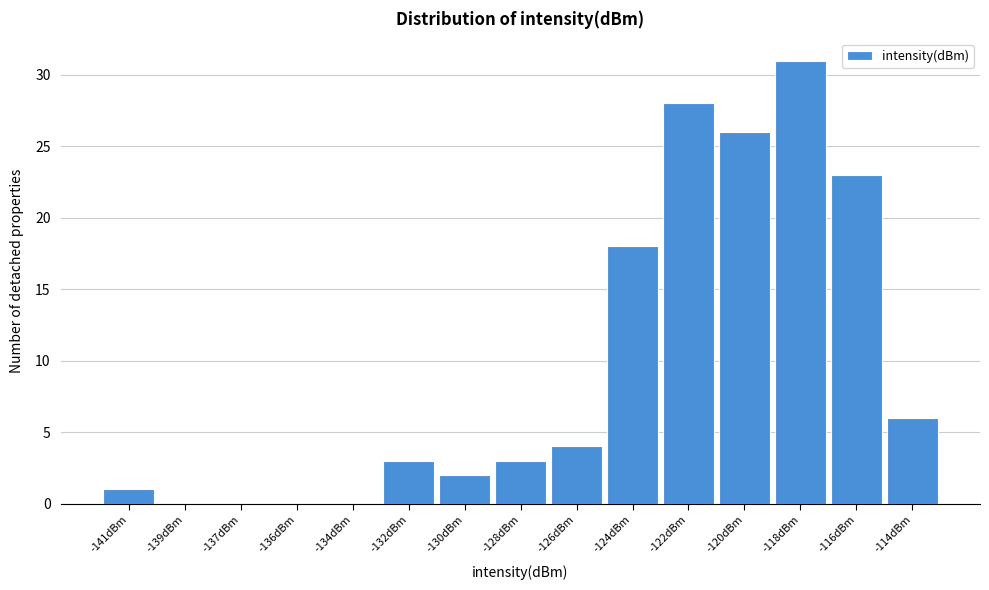

Reading left to right, transcribe all the data shown in this chart.

-141dBm=1	-139dBm=0	-137dBm=0	-136dBm=0	-134dBm=0	-132dBm=3	-130dBm=2	-128dBm=3	-126dBm=4	-124dBm=18	-122dBm=28	-120dBm=26	-118dBm=31	-116dBm=23	-114dBm=6